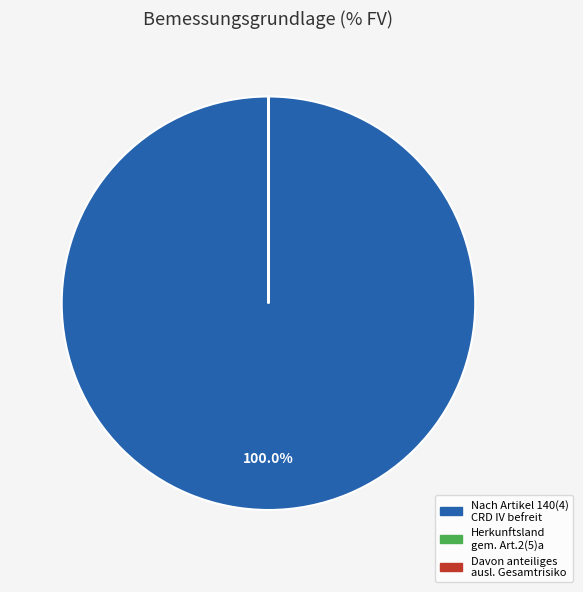

To the nearest percent, what is the average slice percentage?

33%